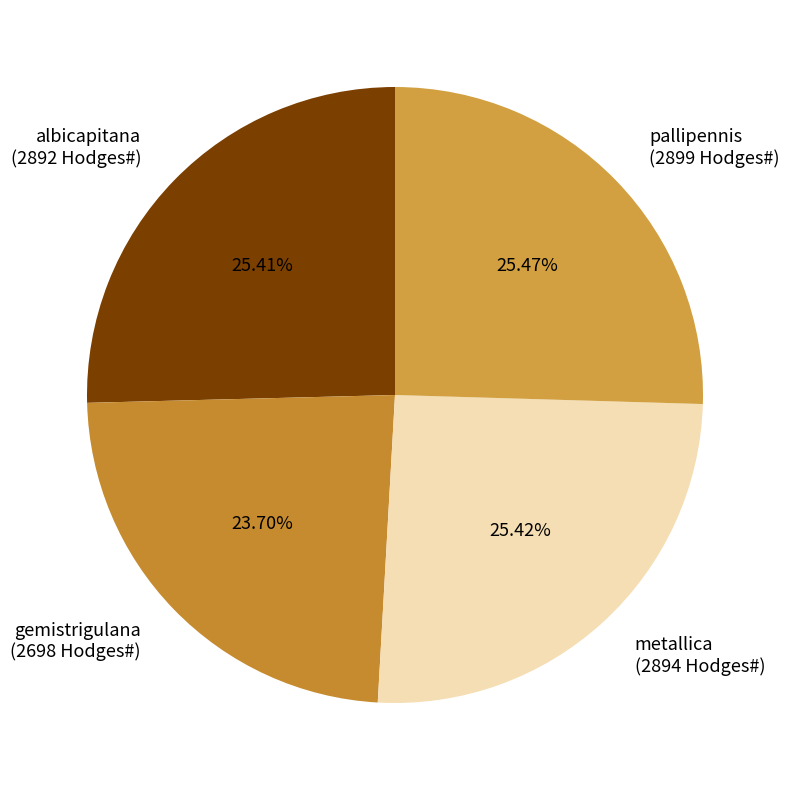

Approximately how many times larger is the value at metallica compared to albicapitana?

1.0